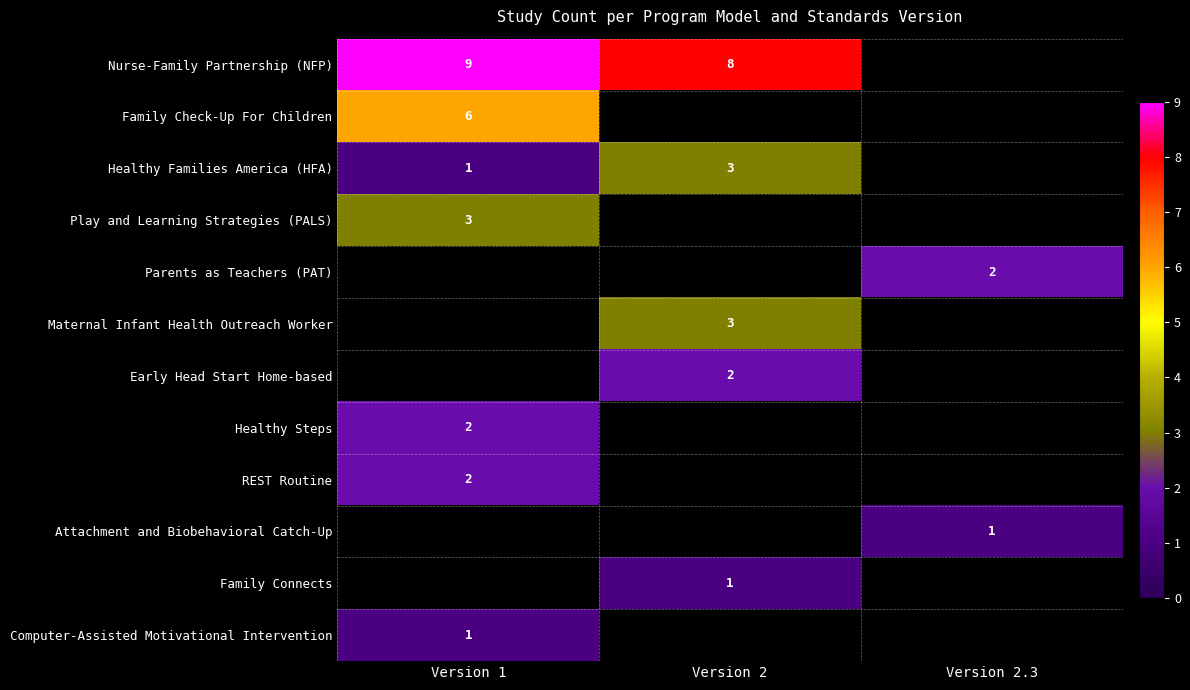

What is the highest value of the Computer-Assisted Motivational Intervention series?

1.0